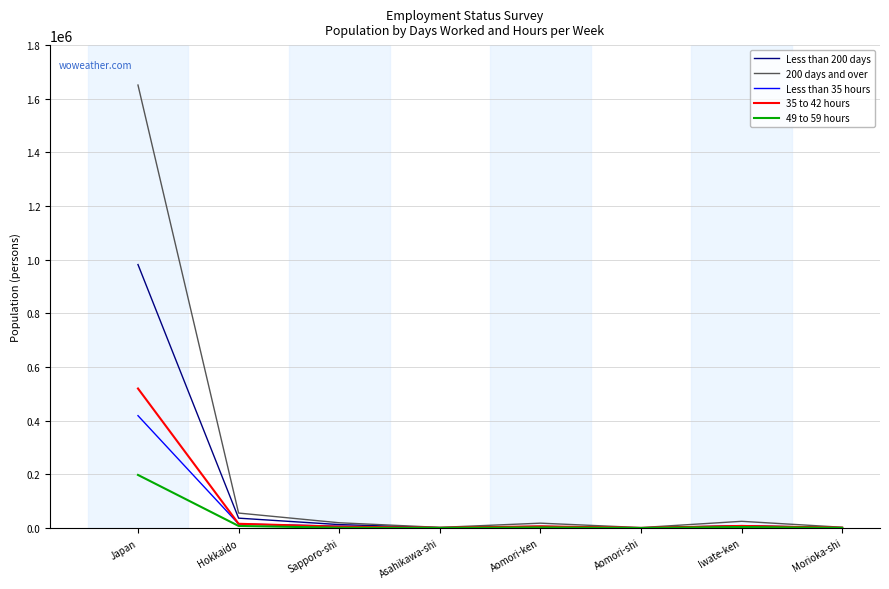

True or false: Less than 35 hours has a value of 4000 at Iwate-ken.

True